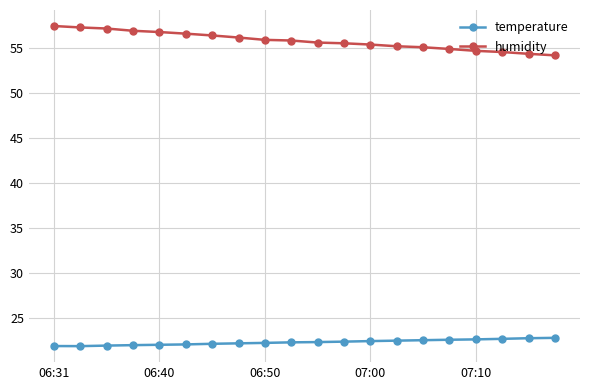

What is the difference between the maximum and minimum values in the humidity series?

3.3